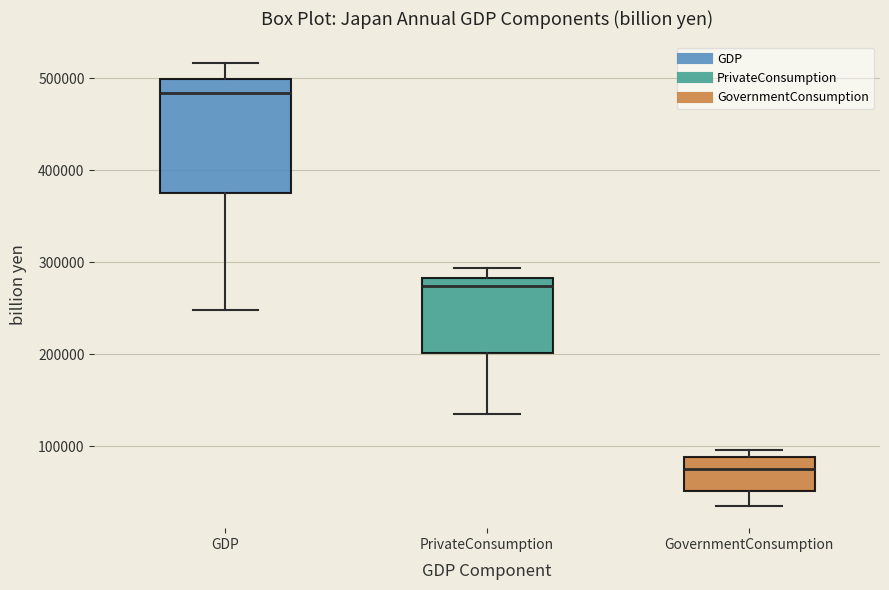

Comparing the boxes themselves (not the whiskers), which one is the tallest?

GDP